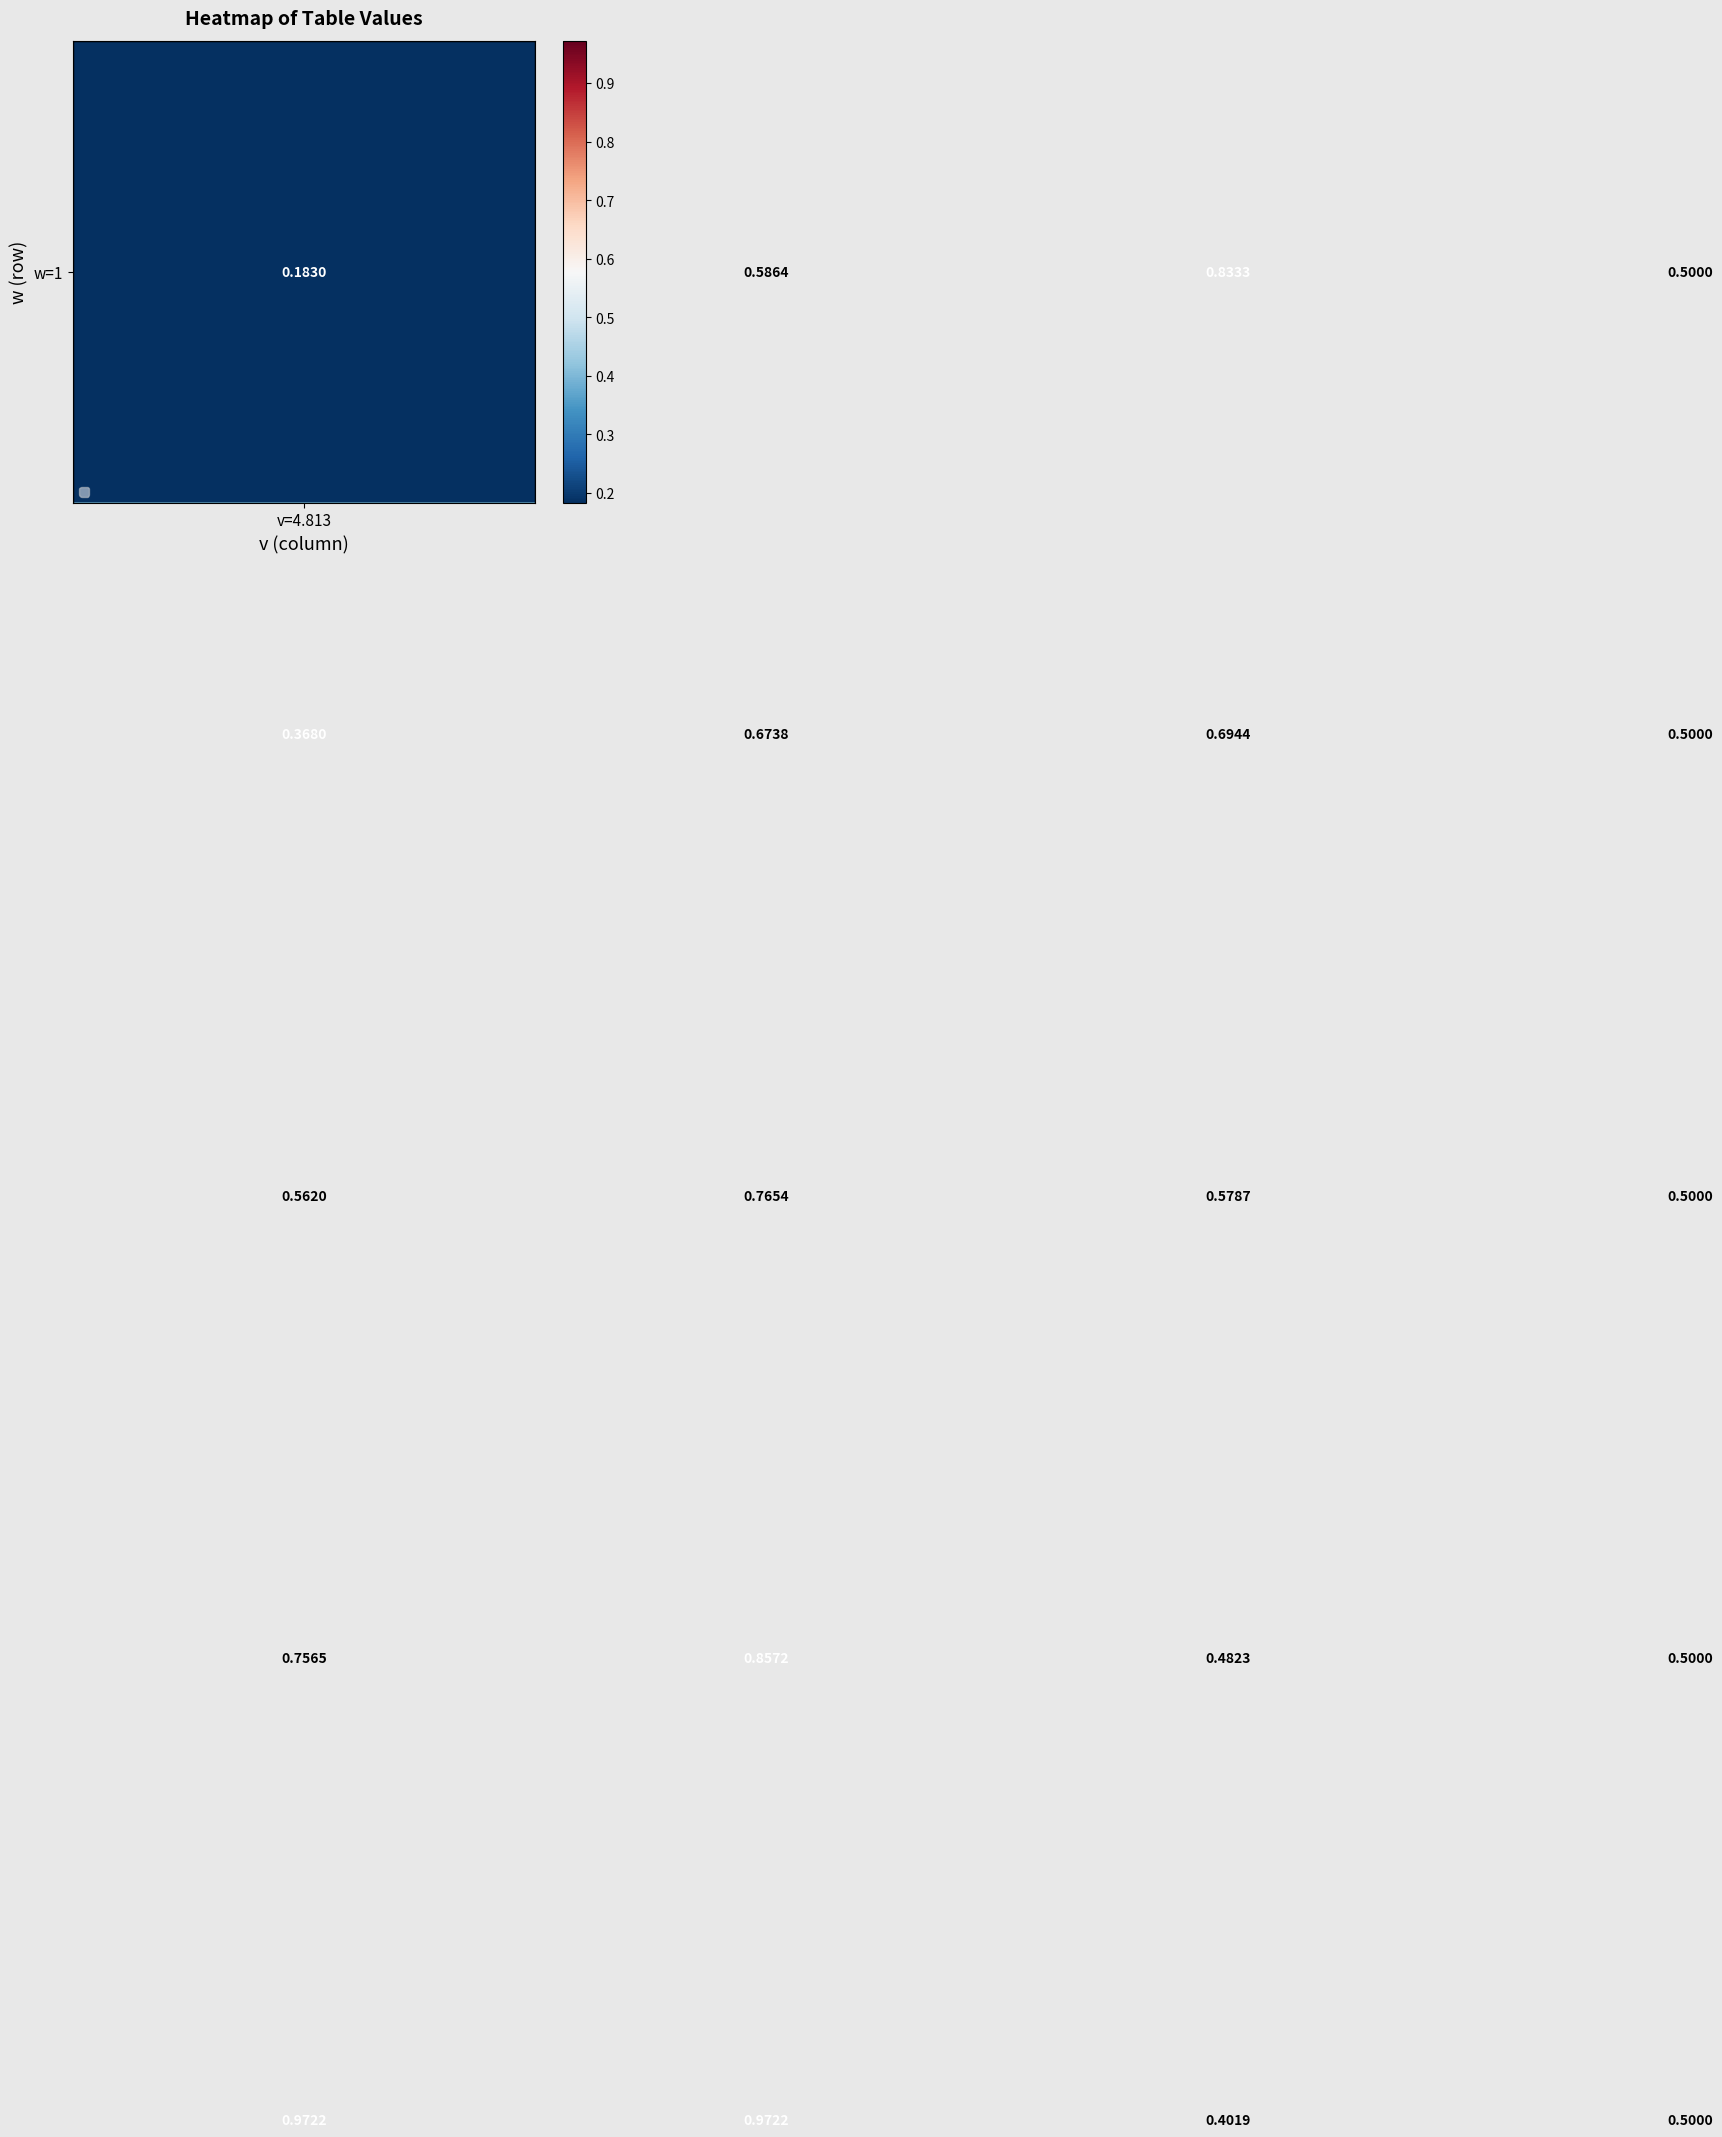

Count the number of data series in this chart.

5